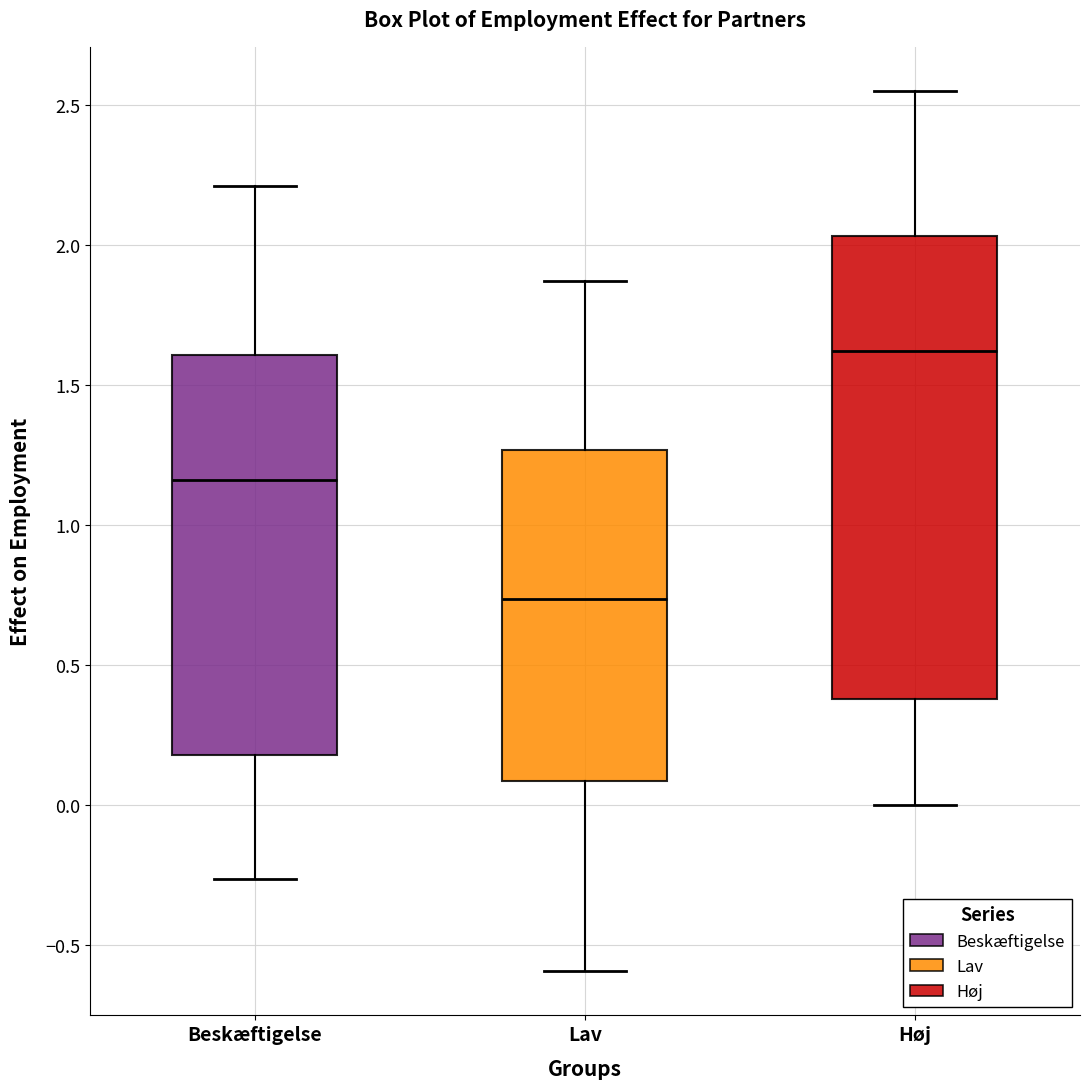

Which box has the highest median line?

Høj